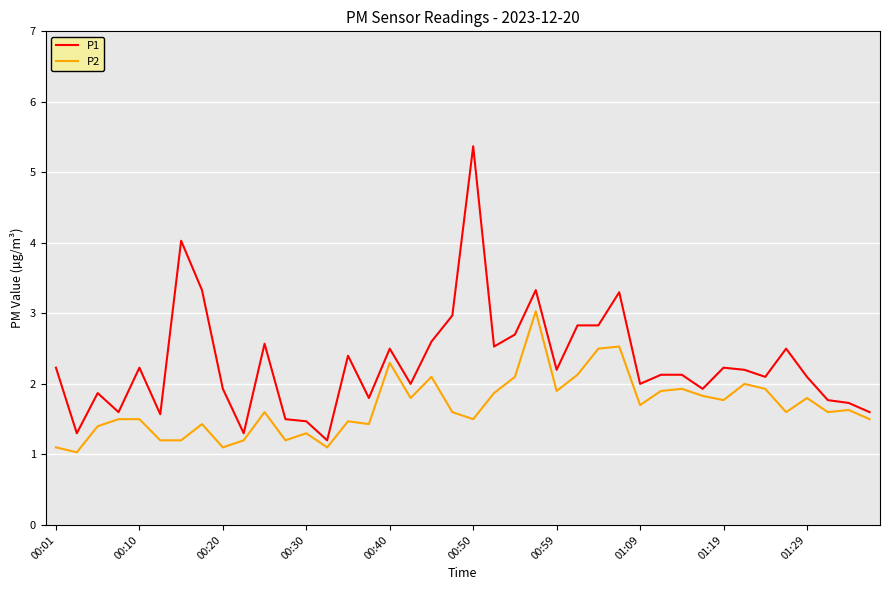

Which series has the largest total across all categories?

P1